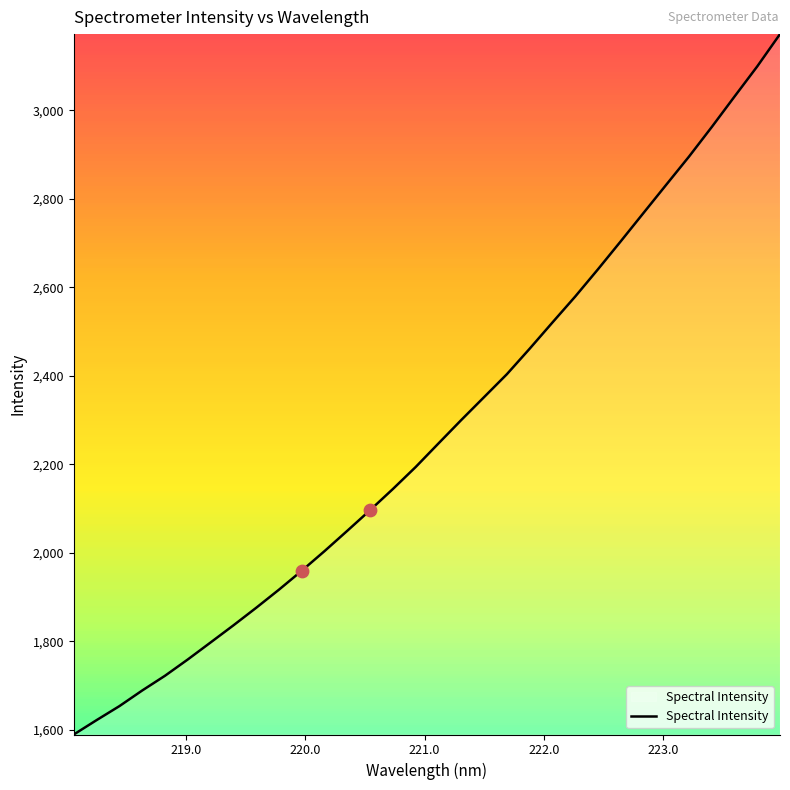

What is the smallest value displayed?

1589.1